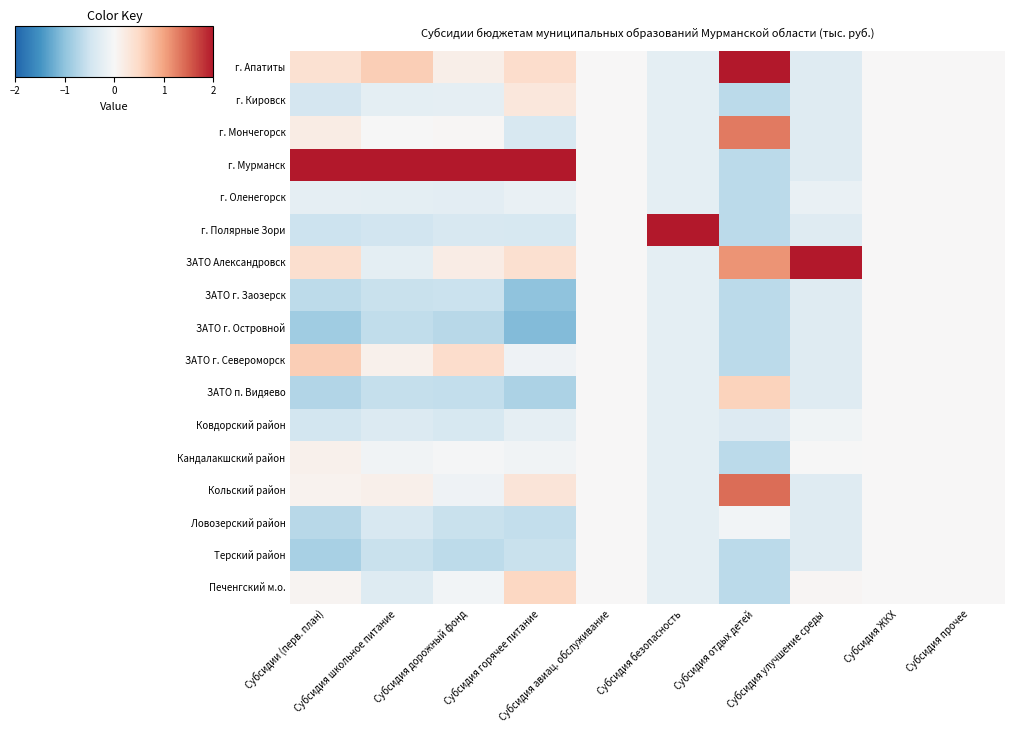

At which category is the sum across all series the highest?

Субсидия авиац. обслуживание